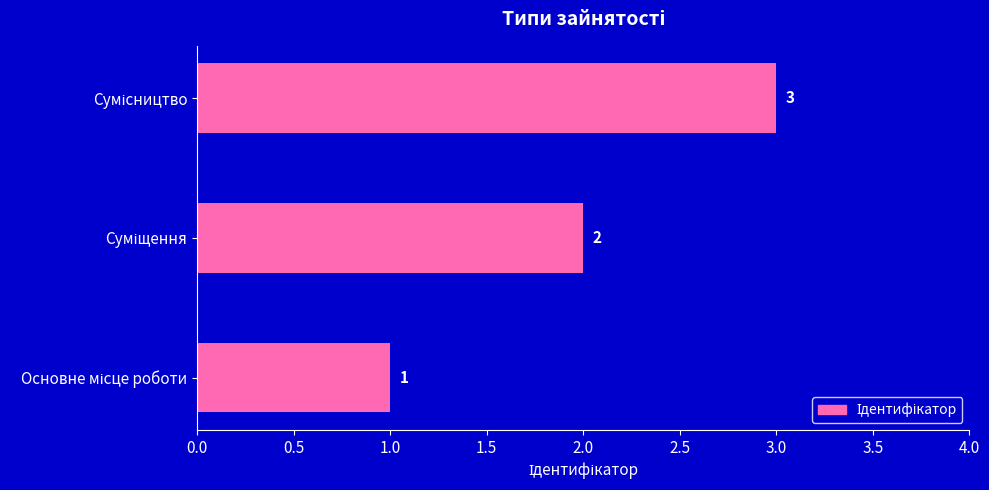

What is the sum of all values?

6